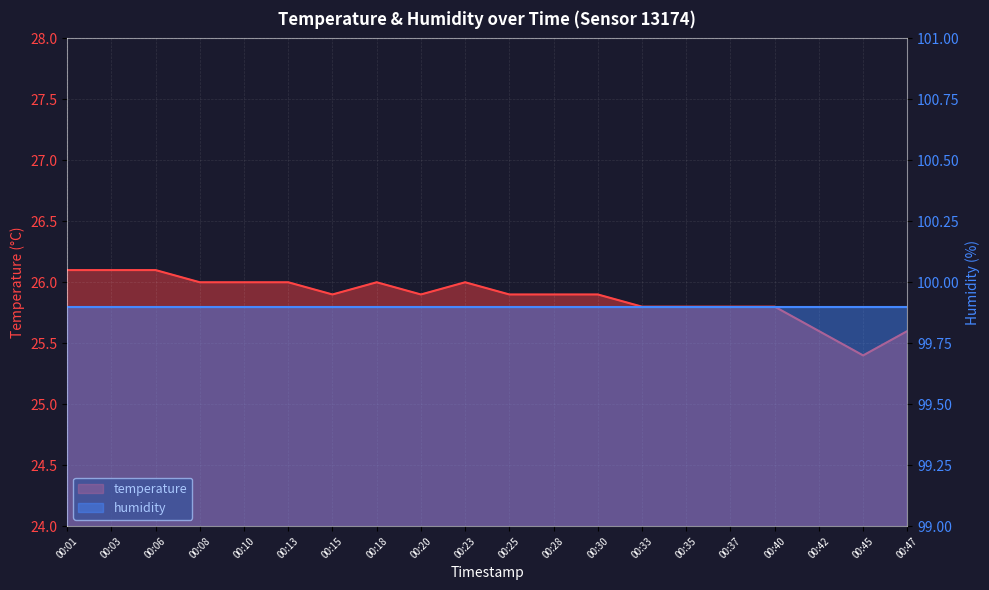

The chart shows a value of 39.1 at 00:40. True or false?

False